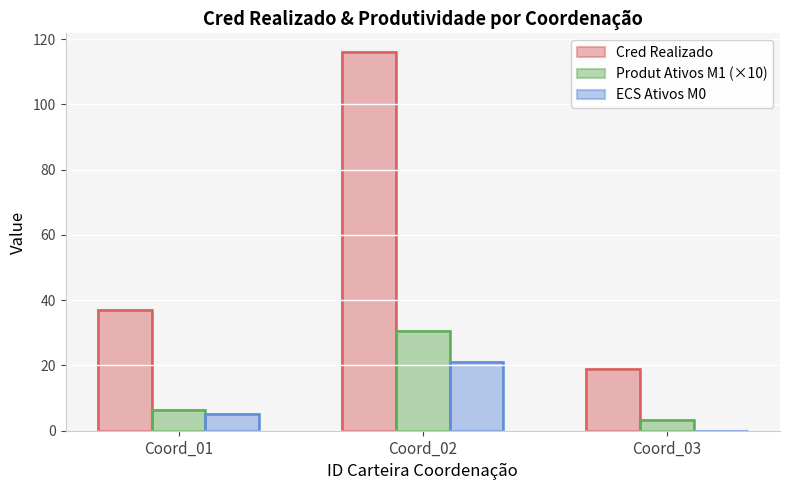

Is it true that ECS Ativos M0 equals 8.0 at Coord_03?

False